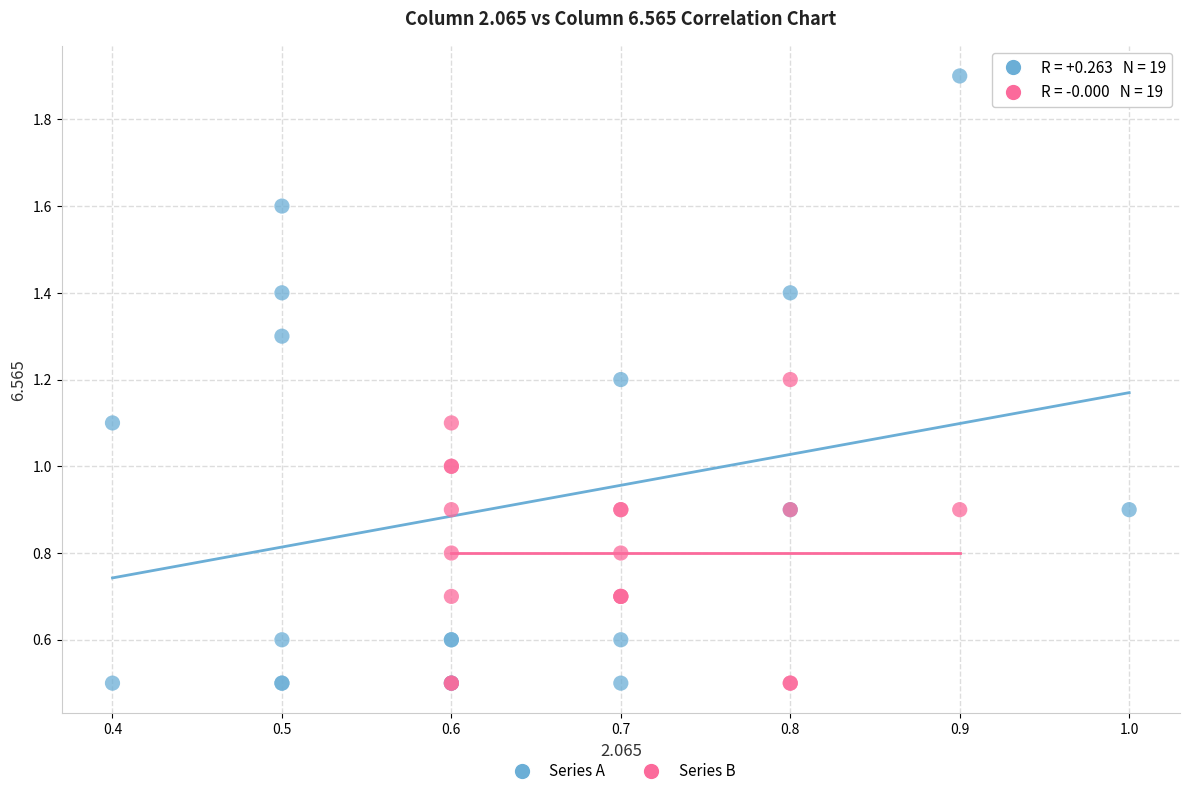

Which series contains the highest Y value?

Series A